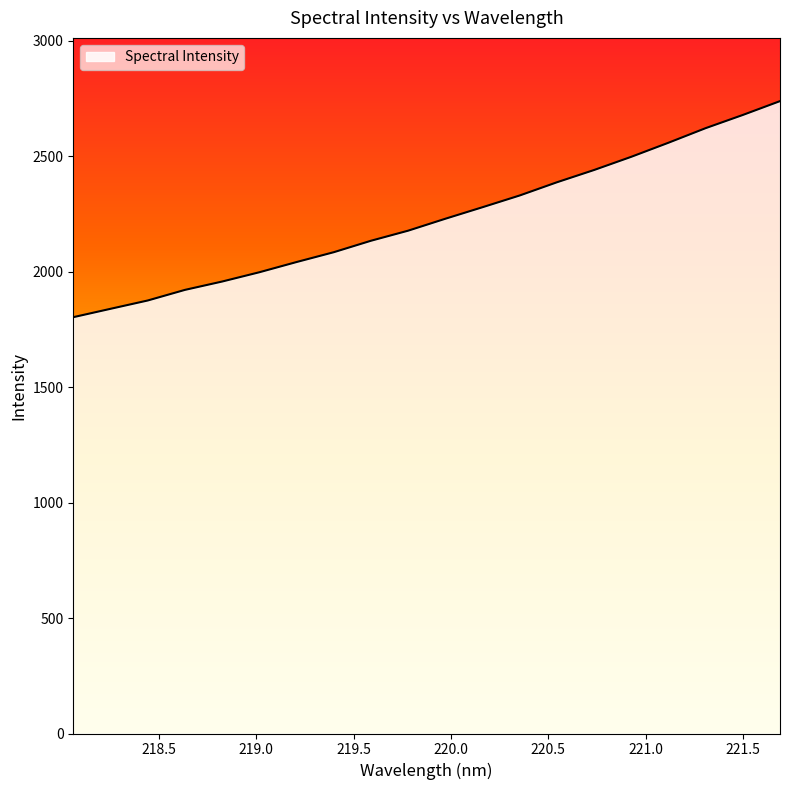

What is the greatest value displayed?

2739.4